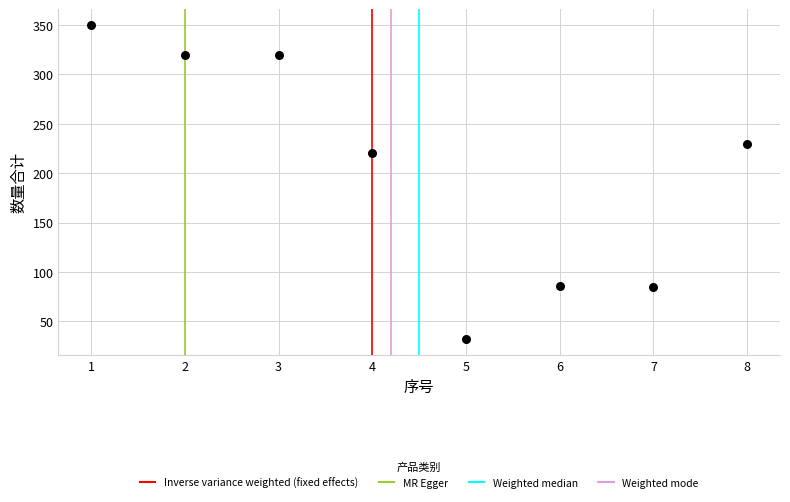

What is the average Y value?

205